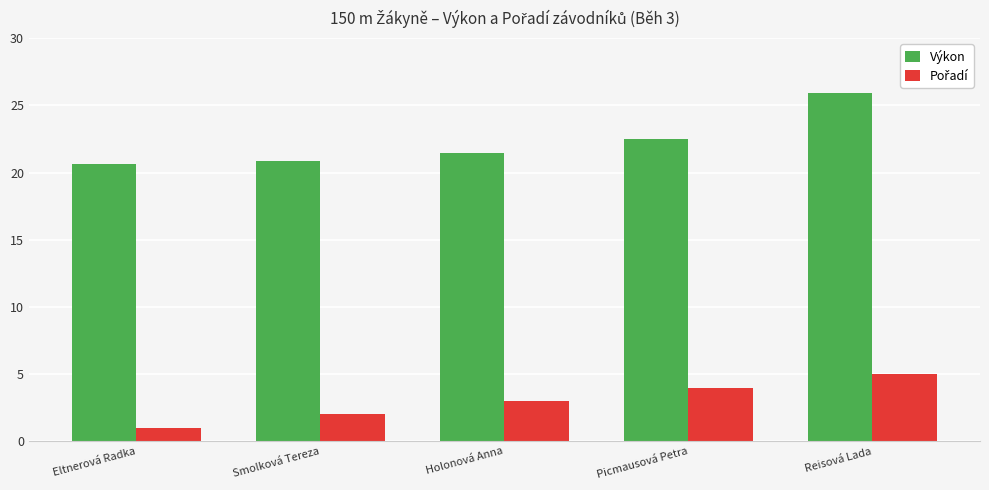

The value of Výkon at Holonová Anna is 21.5. True or false?

True